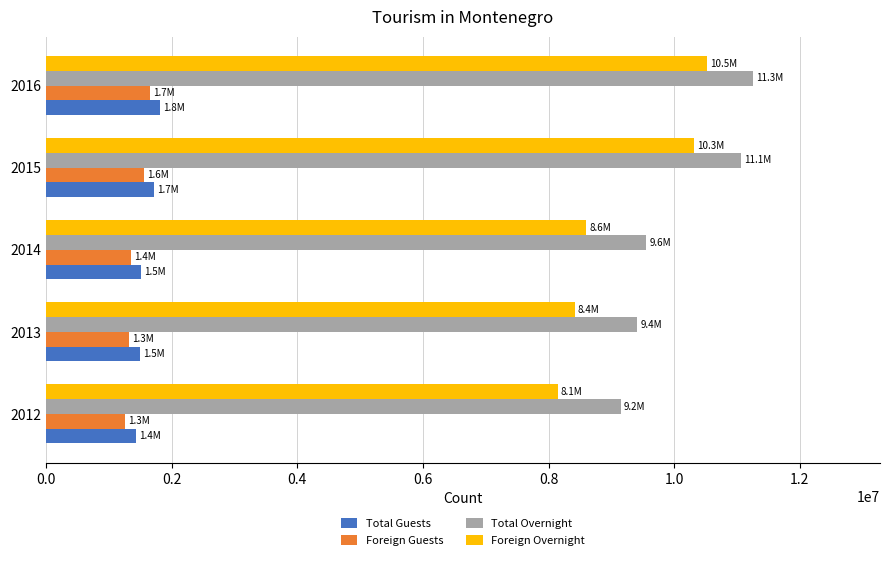

At how many categories does at least one series exceed 7219178?

5